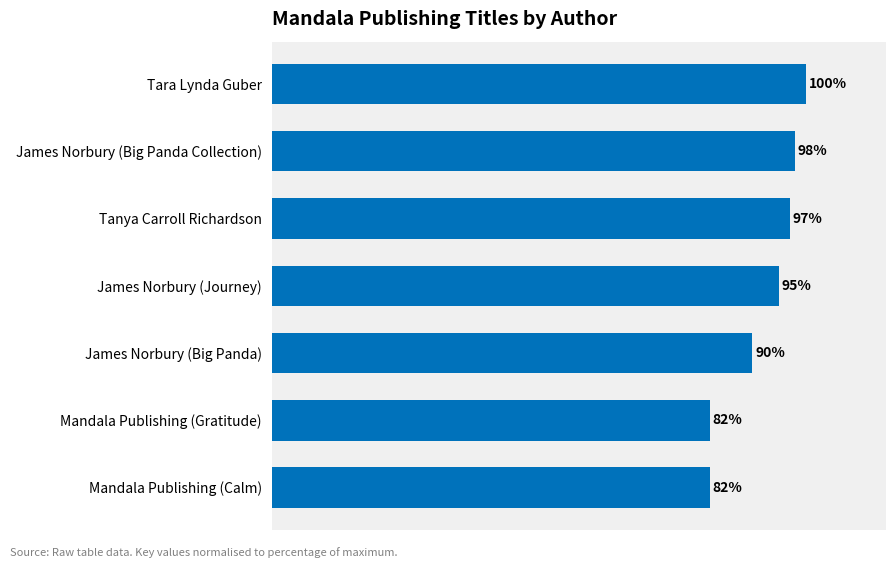

Are the bars horizontal?

Yes